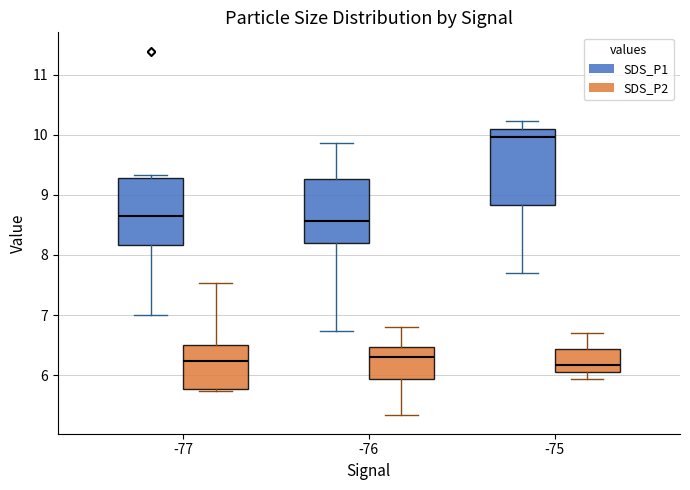

Reading left to right, transcribe this box plot: for each box, give where its median line is, the range the box spans, and where its two whiskers end, as read against the y-axis. The values are not printed on the chart, so give them approximately, as read against the axis.

-77 (SDS_P1): median 8.7, box 8.2 to 9.3, whiskers 7.0 to 9.3 (just above the box's upper edge)
-77 (SDS_P2): median 6.2, box 5.8 to 6.5, whiskers 5.7 to 7.5
-76 (SDS_P1): median 8.6, box 8.2 to 9.3, whiskers 6.7 to 9.9
-76 (SDS_P2): median 6.3, box 5.9 to 6.5, whiskers 5.3 to 6.8
-75 (SDS_P1): median 10.0, box 8.8 to 10.1, whiskers 7.7 to 10.2
-75 (SDS_P2): median 6.2, box 6.1 to 6.4, whiskers 5.9 to 6.7